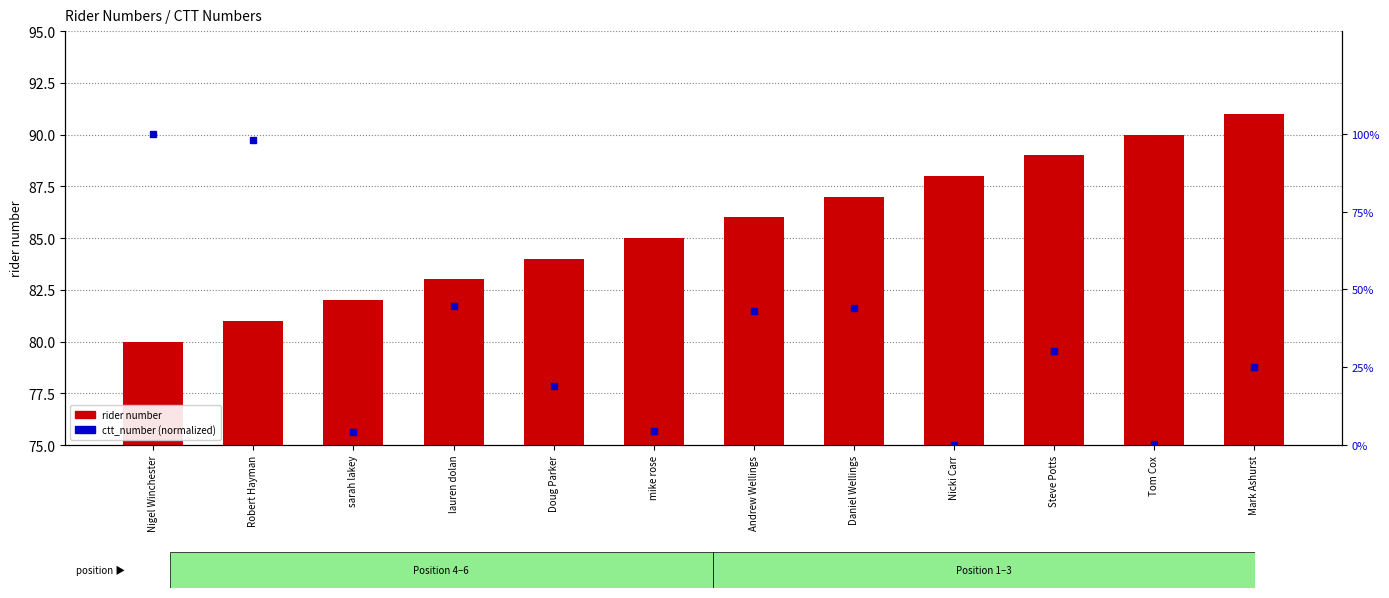

Reading left to right, transcribe all the data shown in this chart.

rider number: Nigel Winchester=80.0	Robert Hayman=81.0	sarah lakey=82.0	lauren dolan=83.0	Doug Parker=84.0	mike rose=85.0	Andrew Wellings=86.0	Daniel Wellings=87.0	Nicki Carr=88.0	Steve Potts=89.0	Tom Cox=90.0	Mark Ashurst=91.0
ctt_number (normalized): Nigel Winchester=100.0	Robert Hayman=97.9	sarah lakey=4.1	lauren dolan=44.8	Doug Parker=19.1	mike rose=4.5	Andrew Wellings=43.1	Daniel Wellings=43.9	Nicki Carr=0.0	Steve Potts=30.4	Tom Cox=0.4	Mark Ashurst=25.1